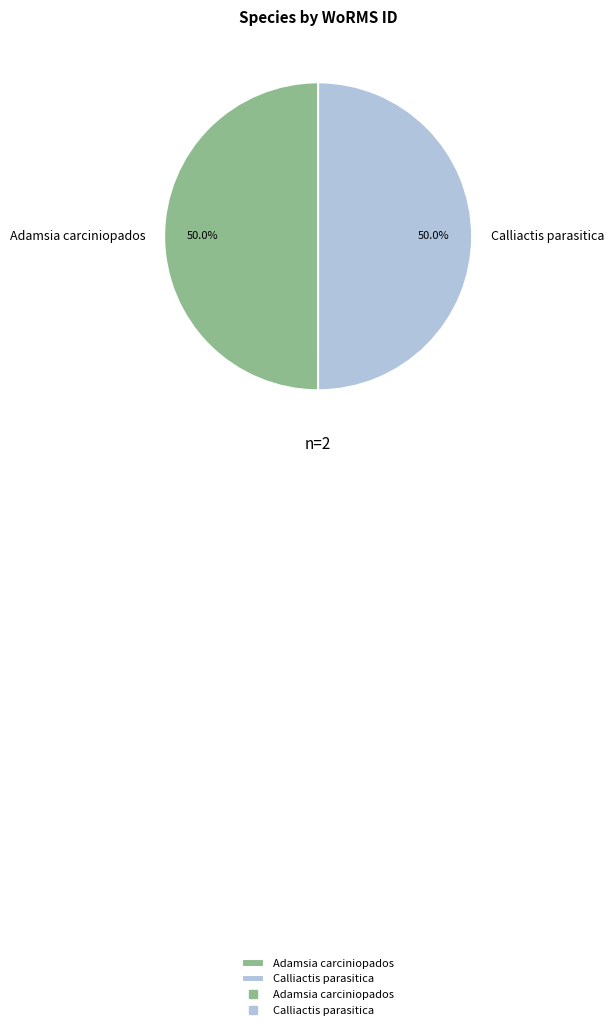

What is the ratio of the value at Calliactis parasitica to the value at Adamsia carciniopados?

1.0